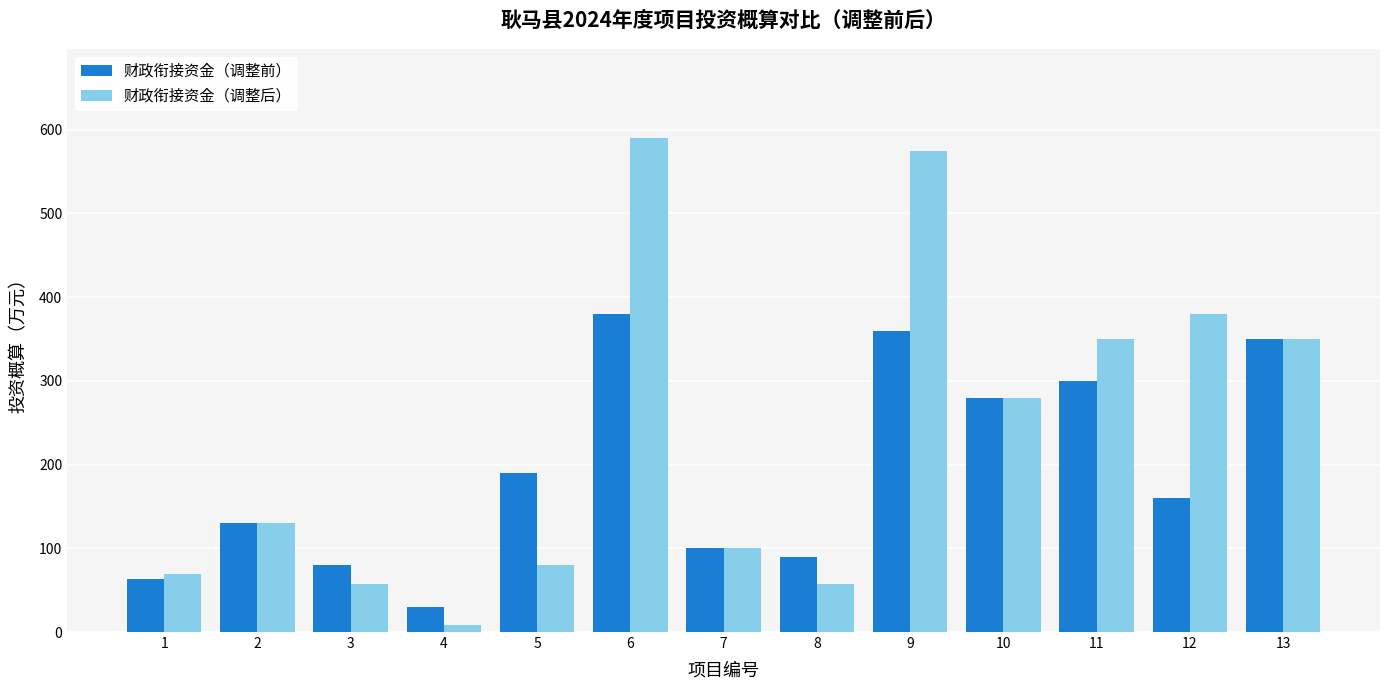

What is the sum of the 财政衔接资金（调整后） values at 4 and 2?

137.8